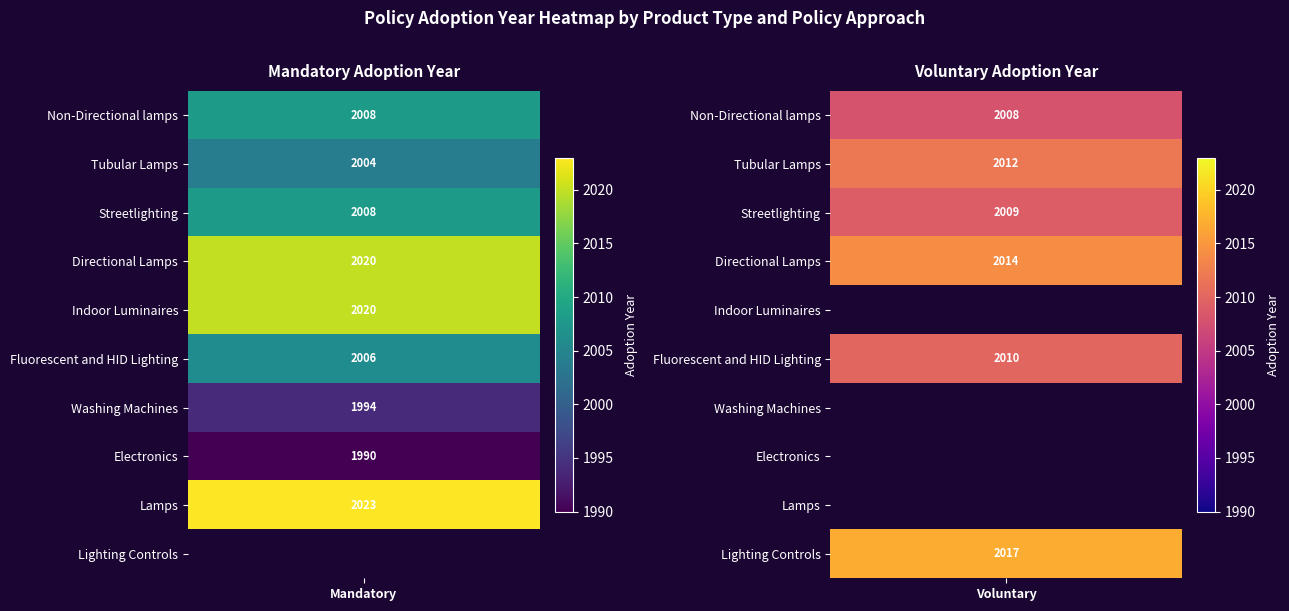

What is the difference between the highest and lowest values at Tubular Lamps?

8